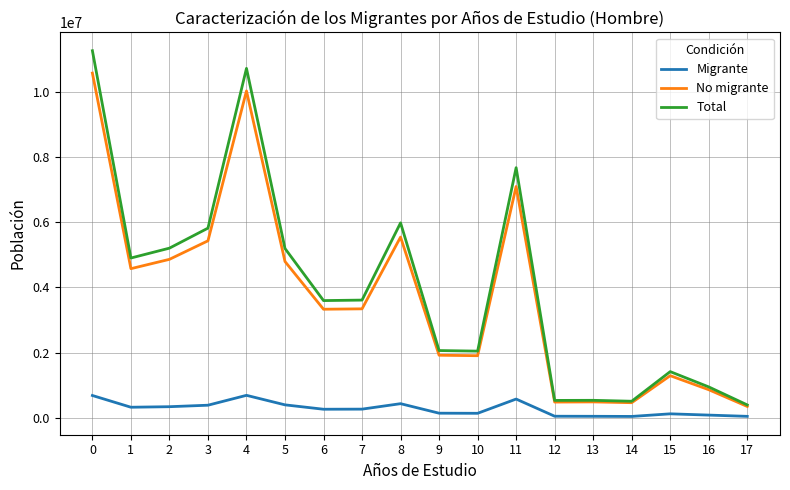

What are all the series names shown in the legend?

Migrante, No migrante, Total